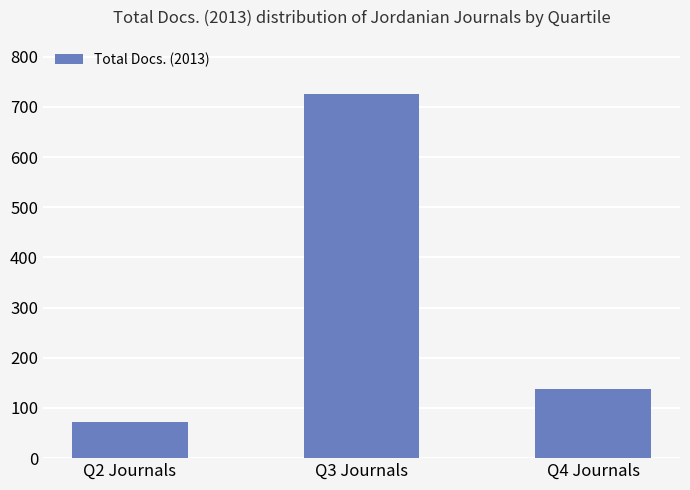

The chart shows a value of 191 at Q4 Journals. True or false?

False